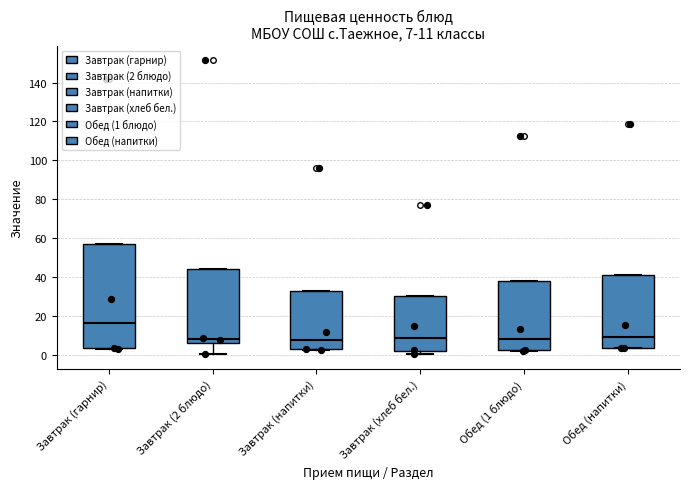

Which box is the tallest, from its lower edge to its upper edge?

Завтрак (гарнир)